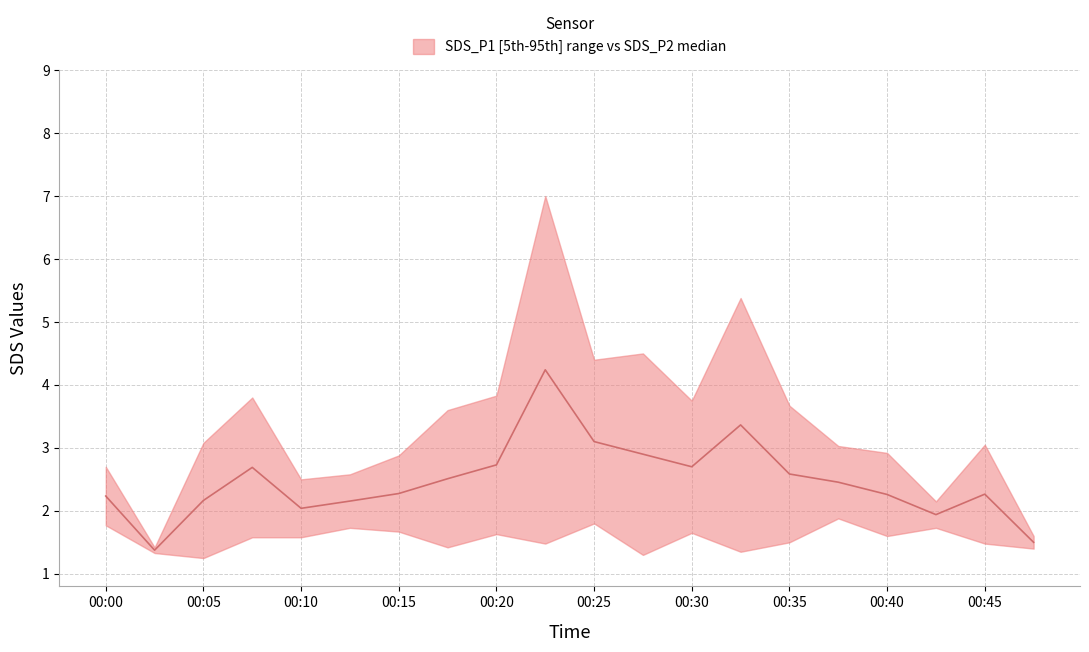

What is the difference between the values at 00:17 and 00:40?

0.2